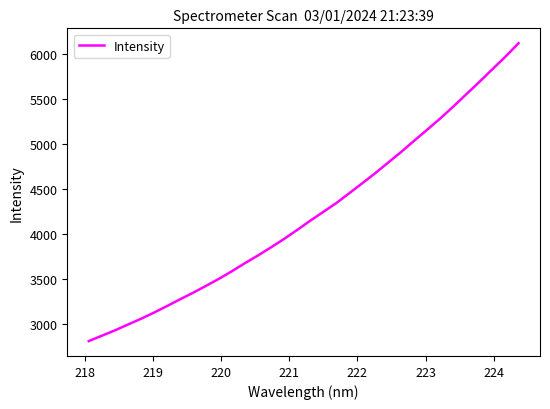

What is the difference between the maximum and minimum values?

3313.5